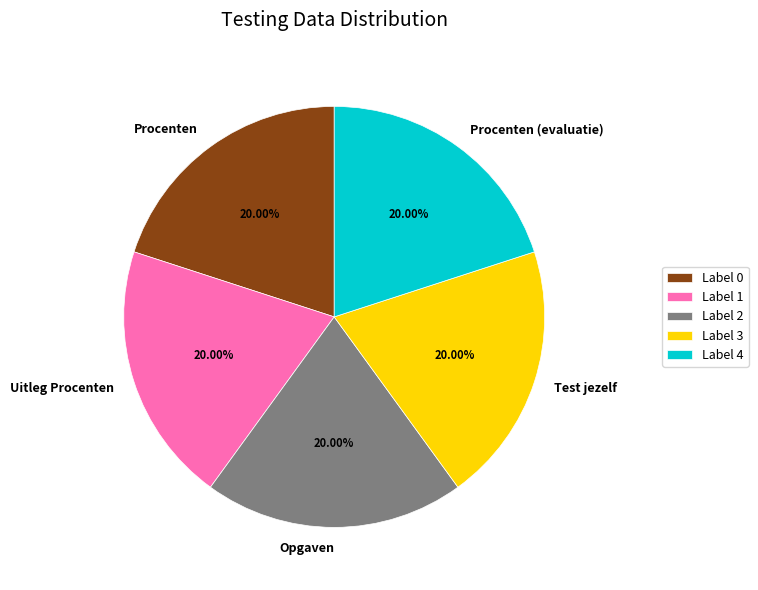

Does Test jezelf represent more than half of the total?

No